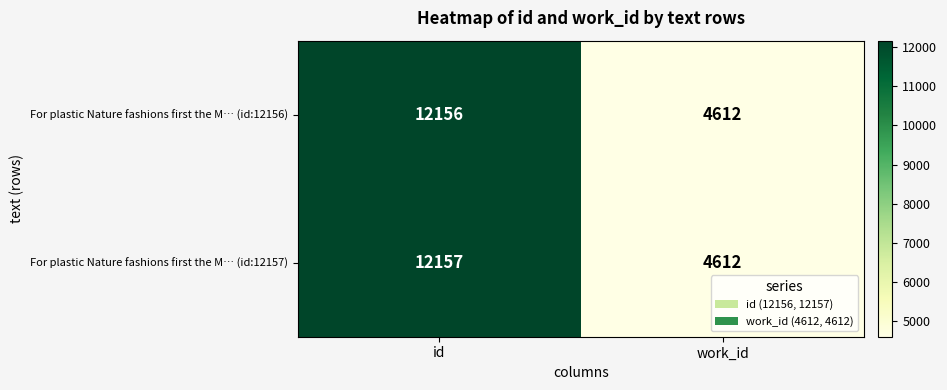

What is the sum of the For plastic Nature fashions first the M… (id:12157) values at work_id and id?

16769